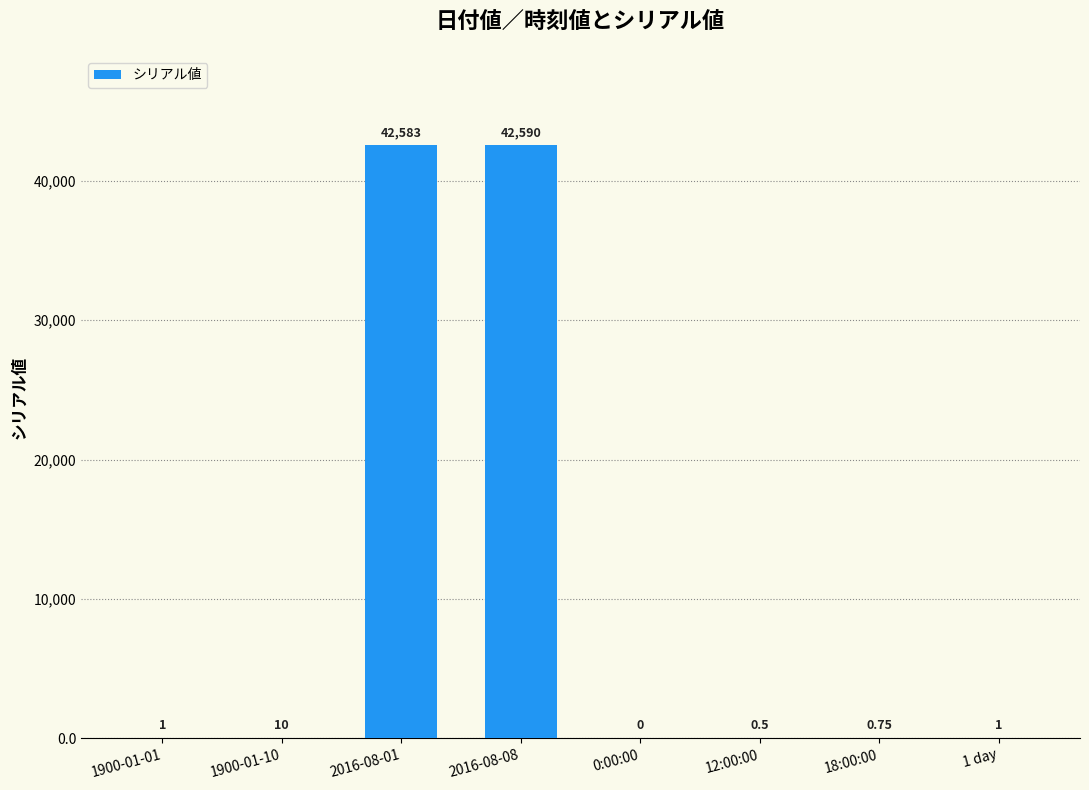

Which label corresponds to the largest value in the chart?

2016-08-08